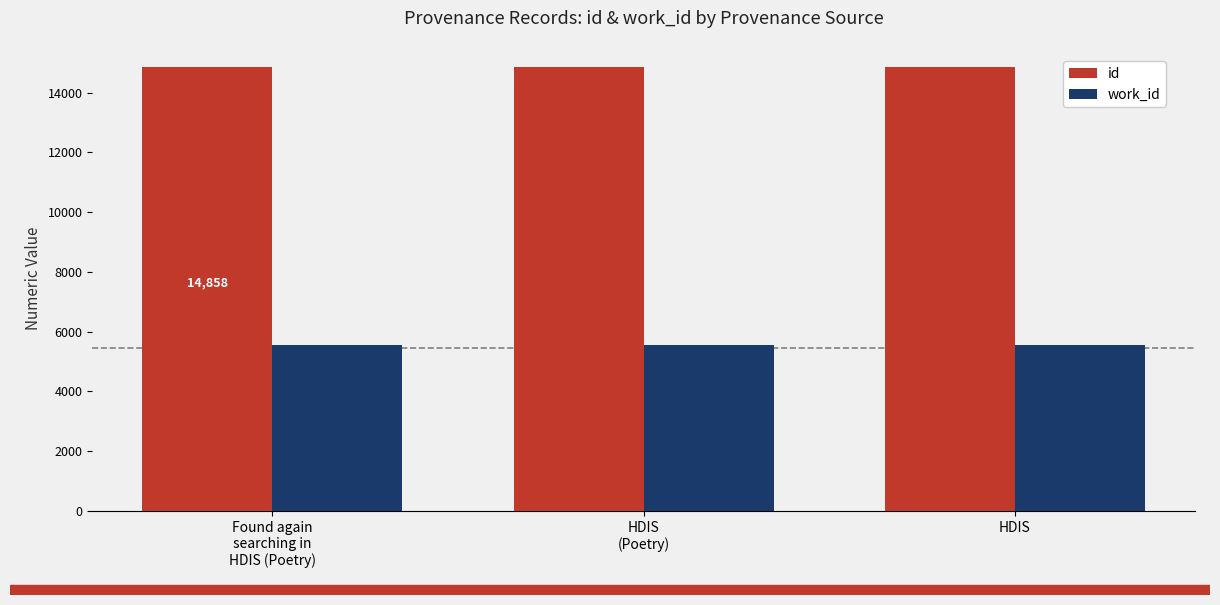

At how many categories does at least one series exceed 11631?

3